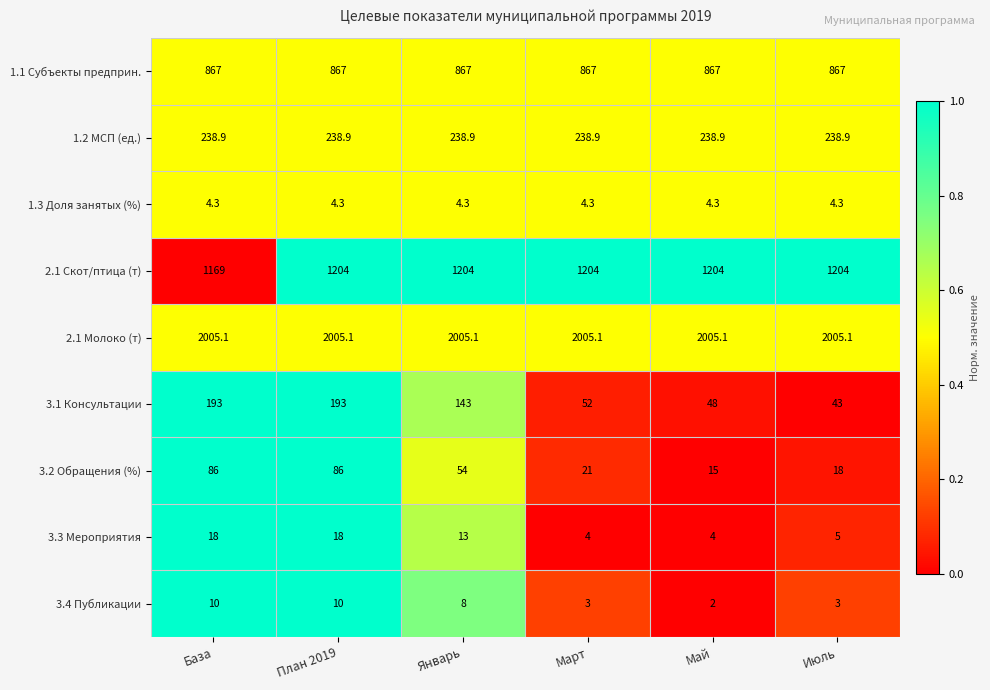

Count the number of categories in the chart.

6